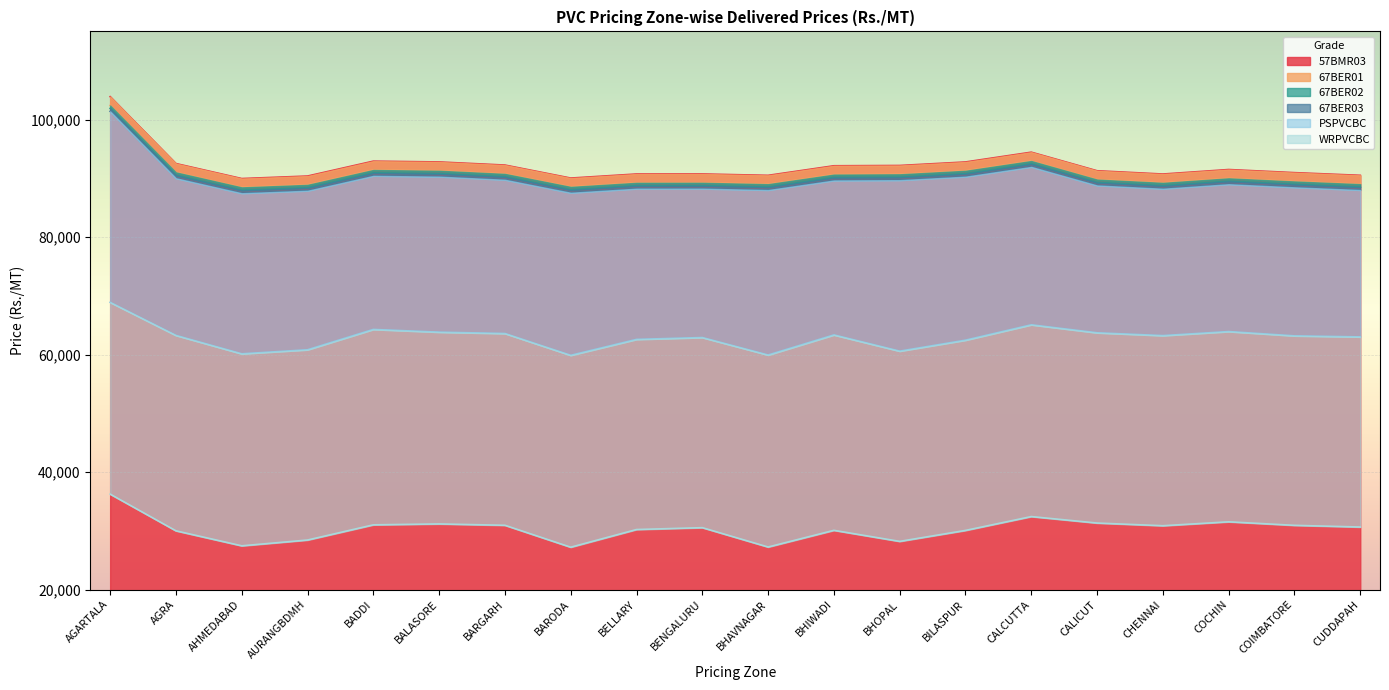

The 67BER03 series shows 90415 at BADDI. True or false?

True